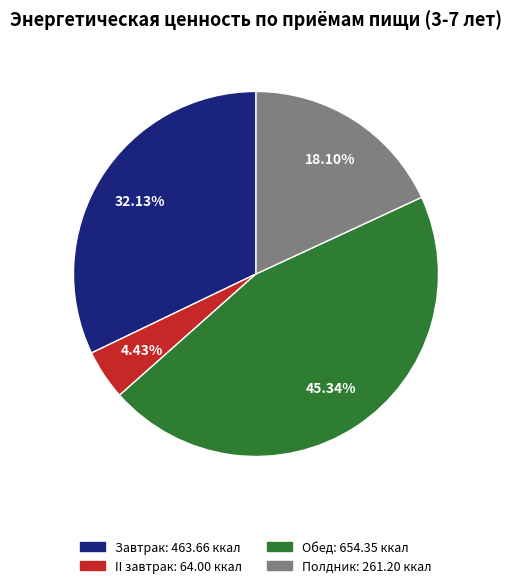

What is the ratio of the value at Полдник to the value at II завтрак?

4.1